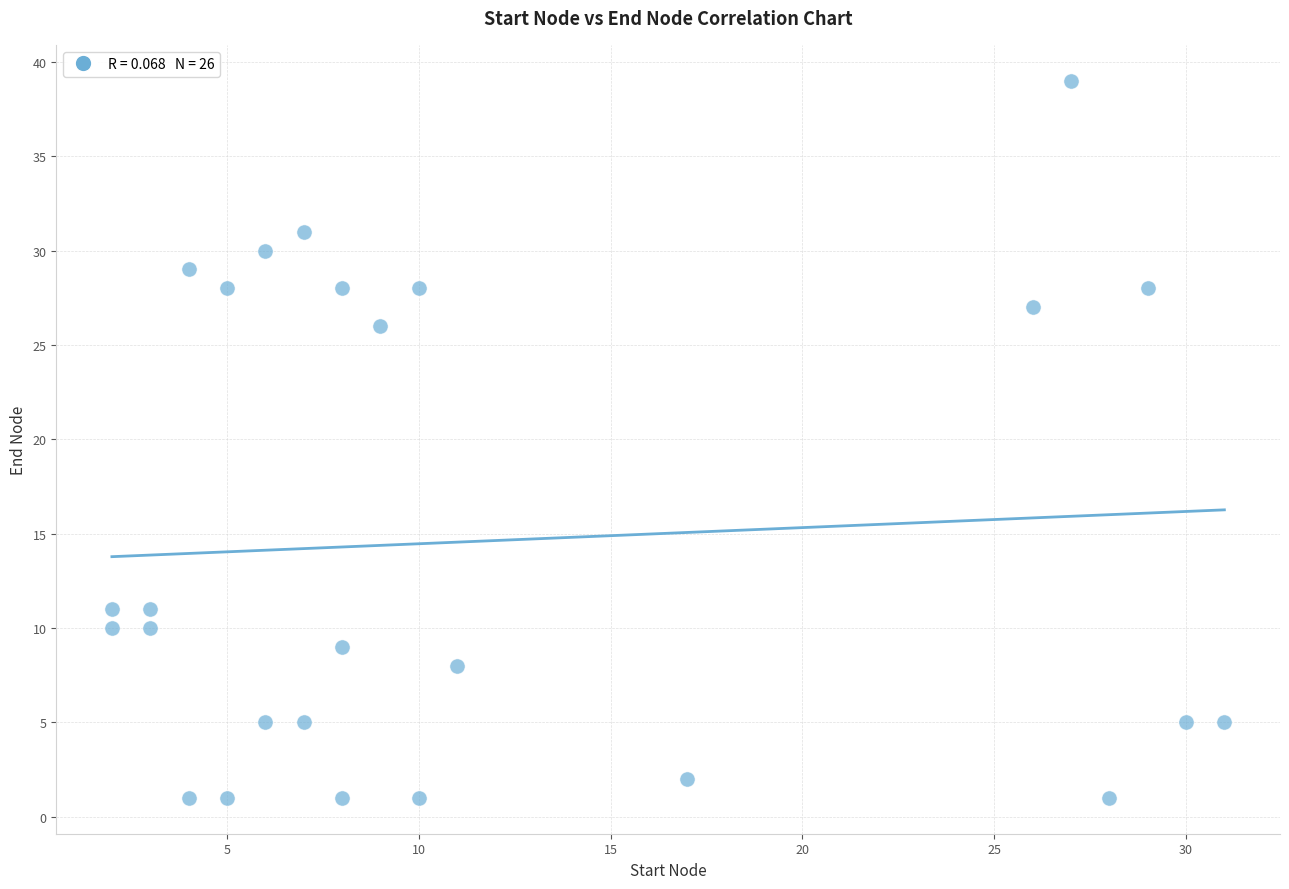

What Y value in the scatter plot is closest to 20?

26